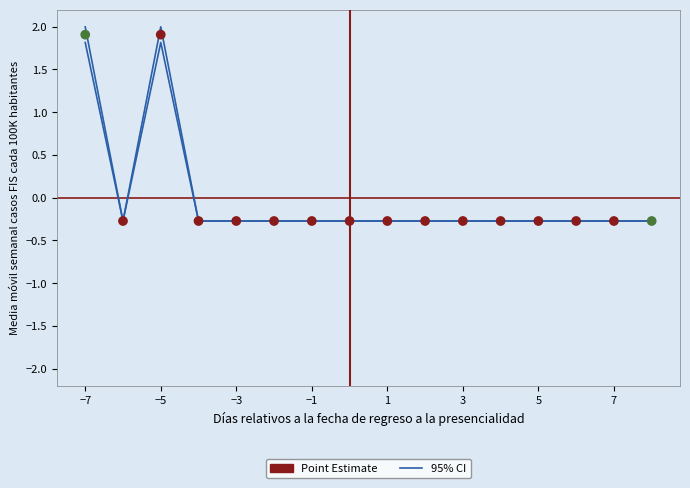

Which series has the largest total across all categories?

95% CI